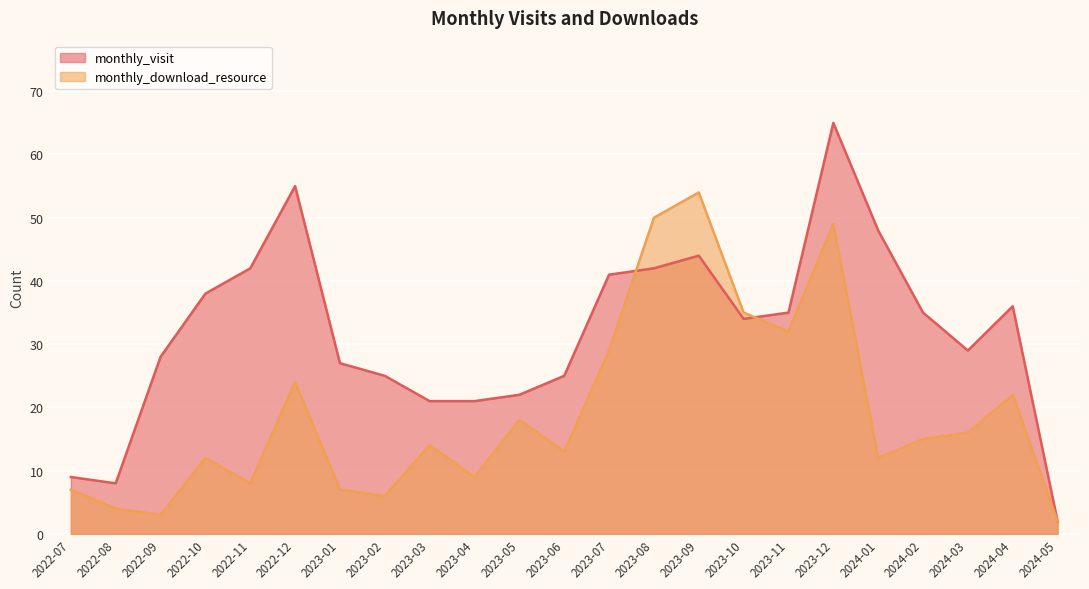

What is the difference between the second highest and minimum values in the monthly_visit series?

53